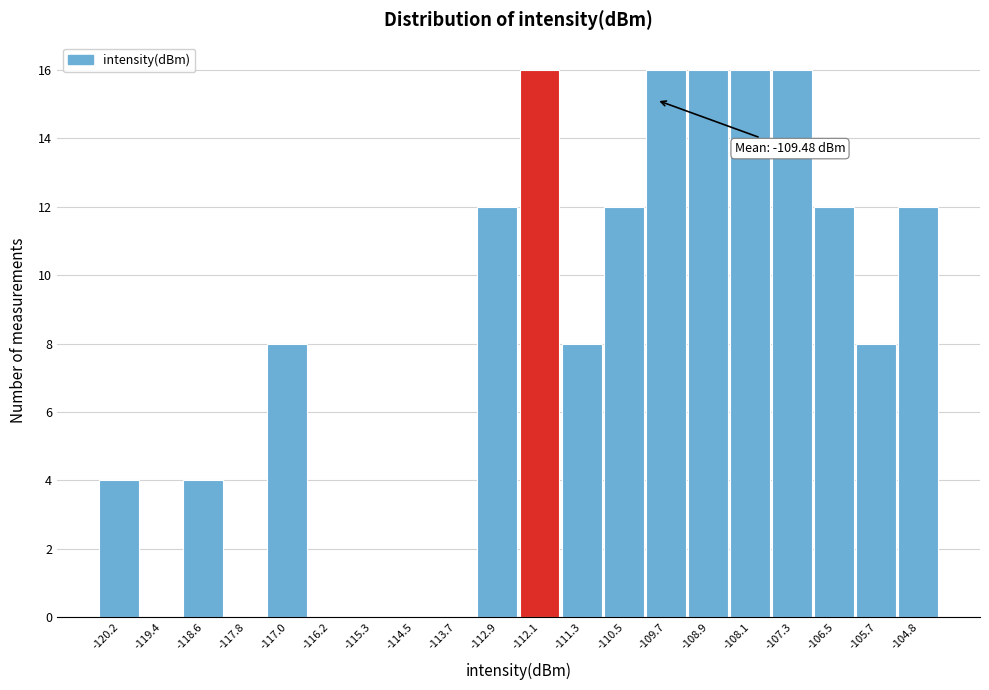

Reading left to right, what are all the values shown in this chart?

-120.2=4	-119.4=0	-118.6=4	-117.8=0	-117.0=8	-116.2=0	-115.3=0	-114.5=0	-113.7=0	-112.9=12	-112.1=16	-111.3=8	-110.5=12	-109.7=16	-108.9=16	-108.1=16	-107.3=16	-106.5=12	-105.7=8	-104.8=12